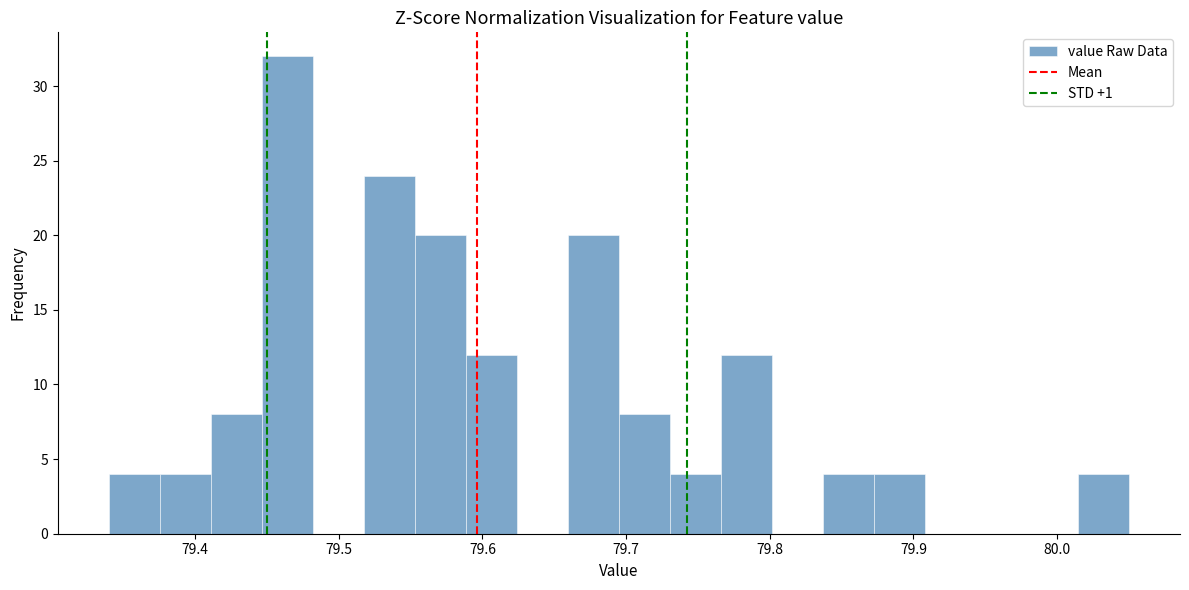

Read against the x-axis, roughly where is the centre of the tallest bar?

79.46